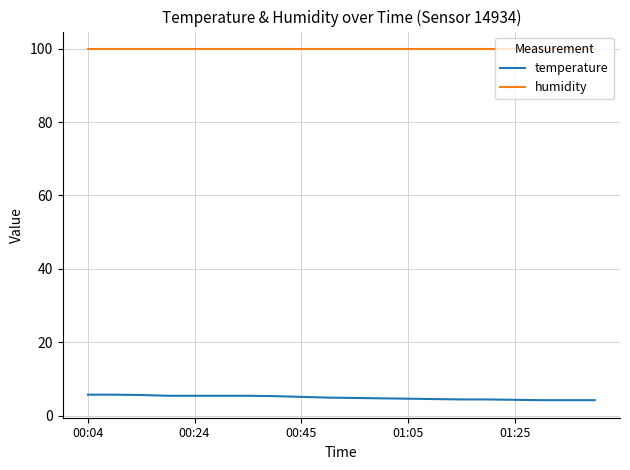

List the series in order of their overall mean, lowest first.

temperature, humidity